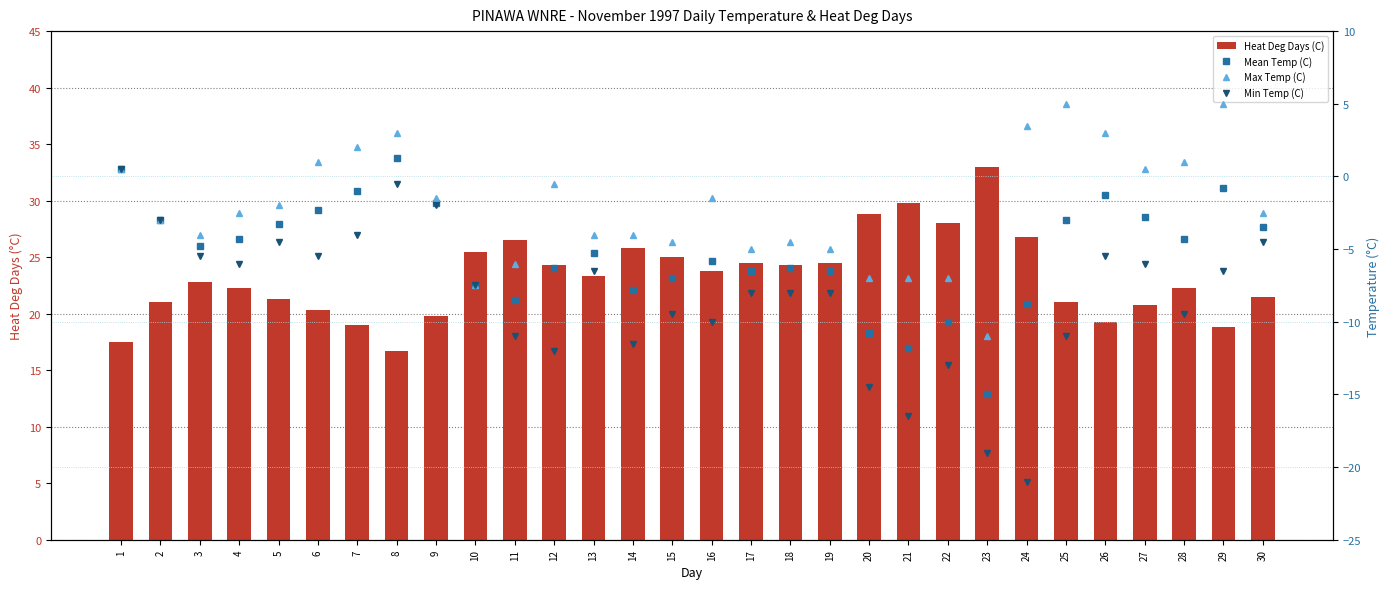

What is the average value of the Min Temp (C) series?

-8.3